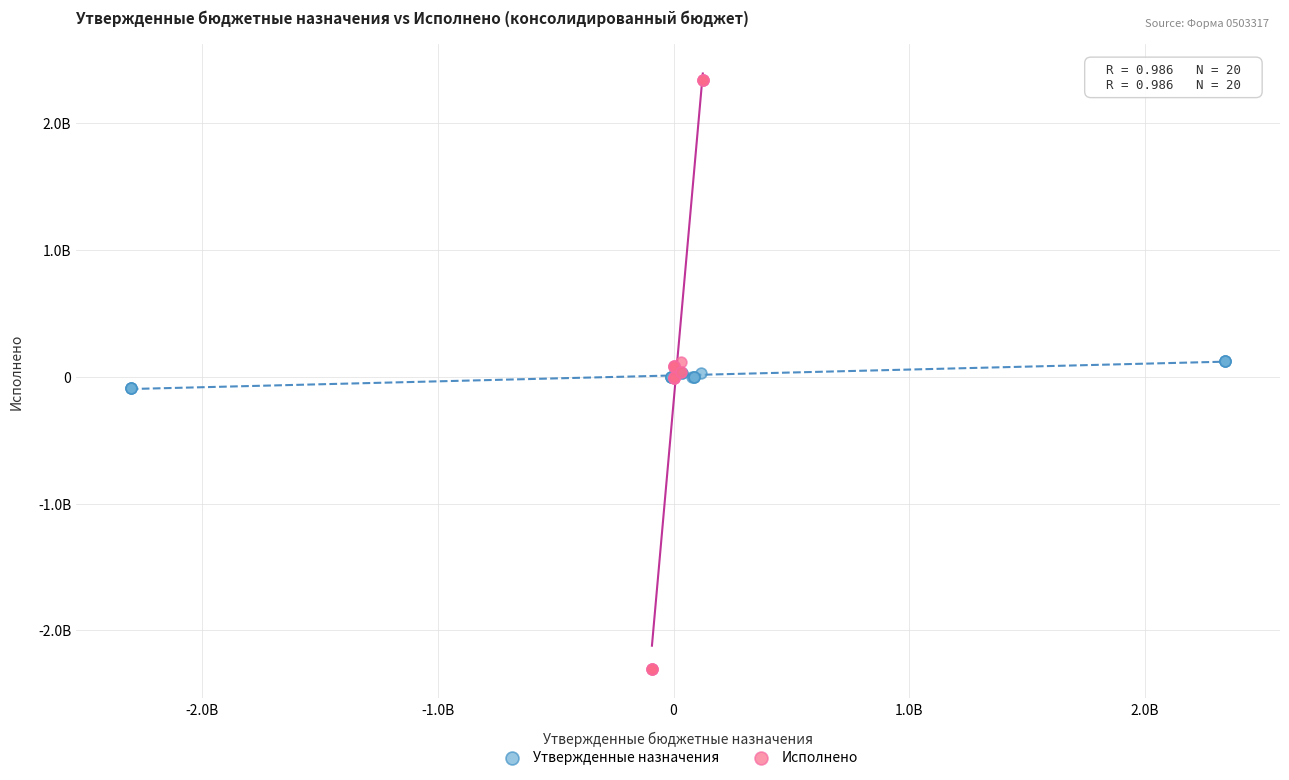

What are all the series names shown in the legend?

Утвержденные назначения, Исполнено